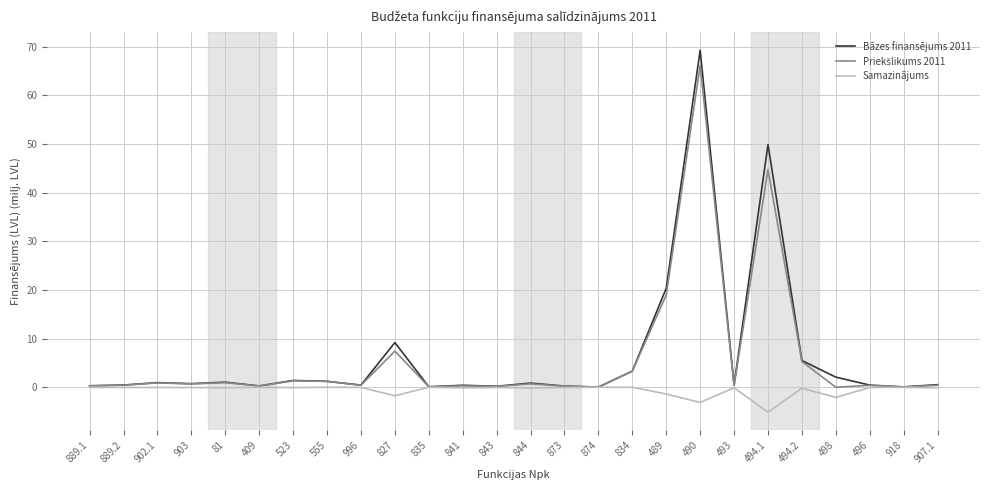

The value of Bāzes finansējums 2011 at 493 is 0.5. True or false?

True